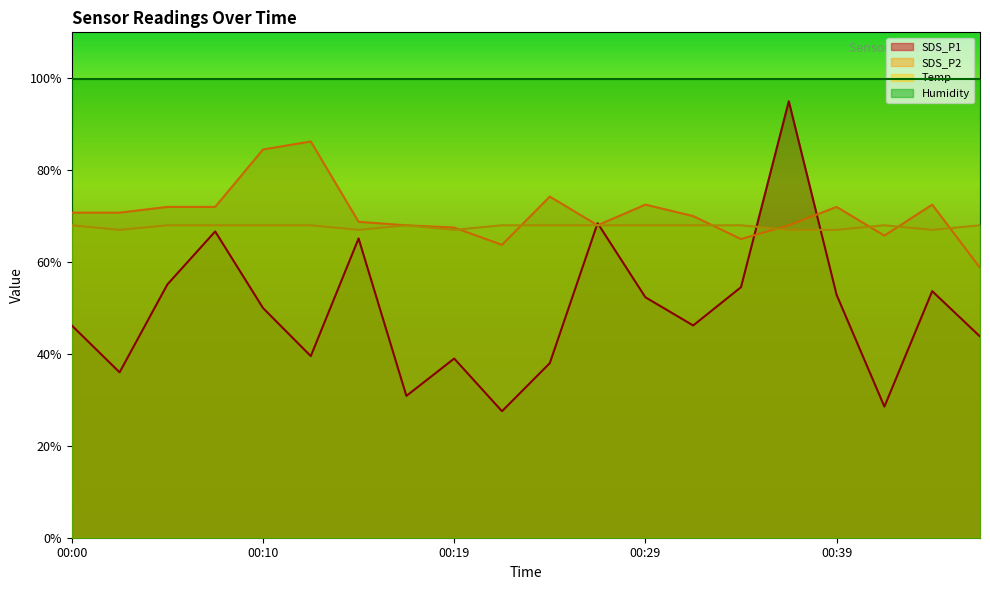

What is the sum of the Temp values at 00:41 and 00:17?

136.0